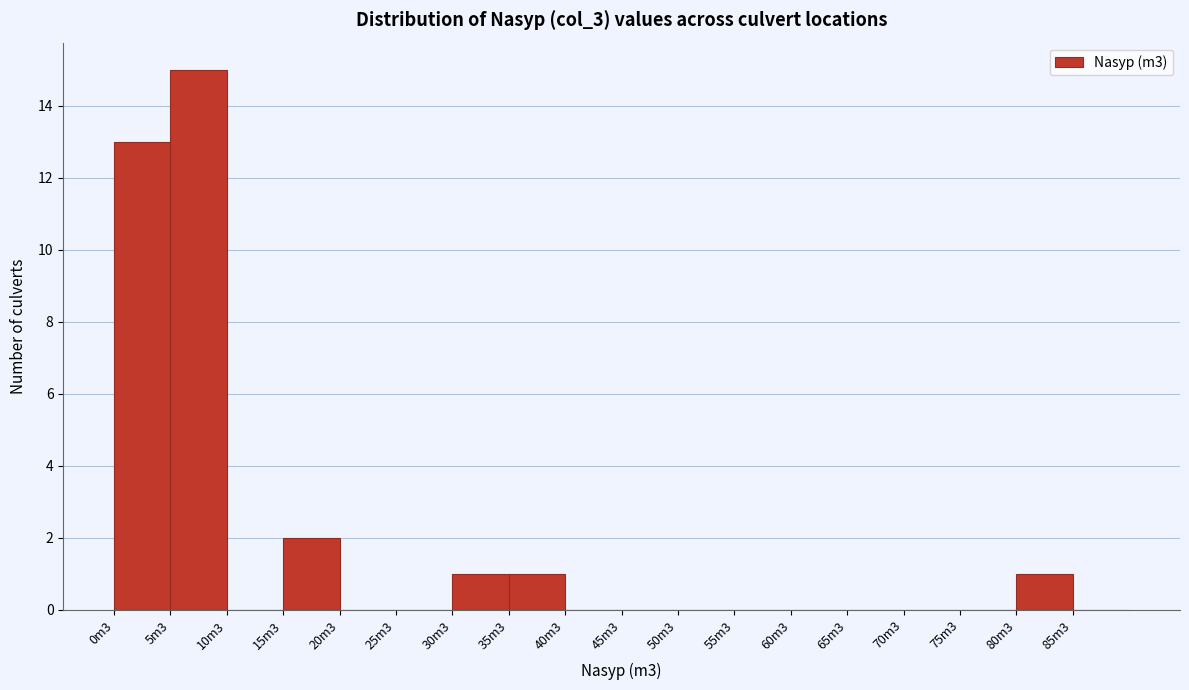

Reading left to right, list all the values displayed in this chart.

0m3=13	5m3=15	10m3=0	15m3=2	20m3=0	25m3=0	30m3=1	35m3=1	40m3=0	45m3=0	50m3=0	55m3=0	60m3=0	65m3=0	70m3=0	75m3=0	80m3=1	85m3=0